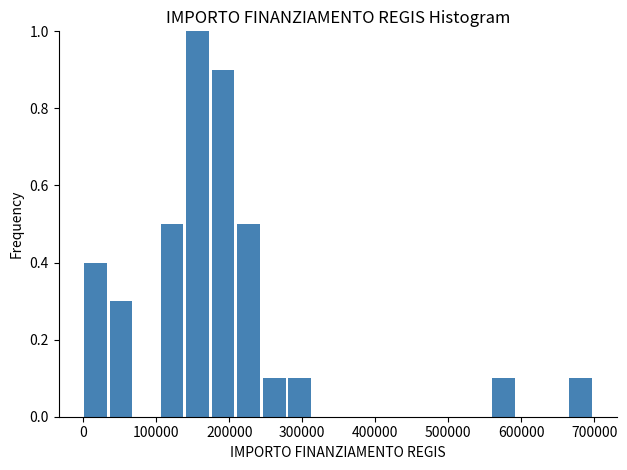

Around what value on the x-axis is the tallest bar? Give the approximate position of its centre, as read against the axis.

160000